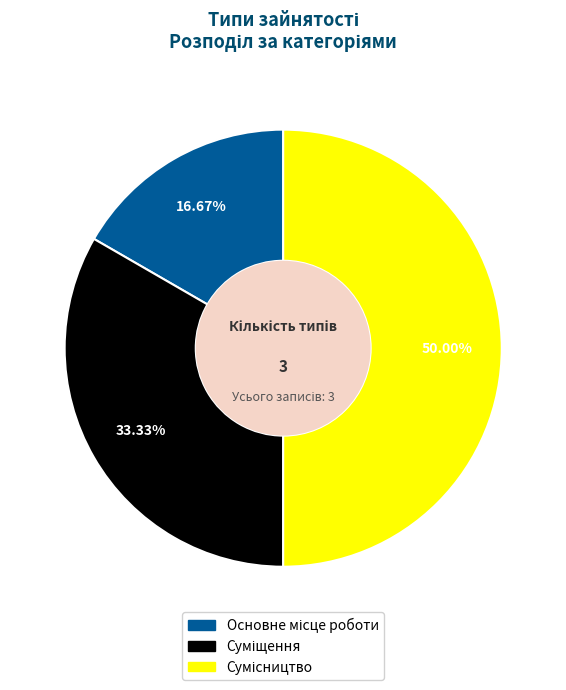

Rank the categories by value from highest to lowest.

Сумісництво, Суміщення, Основне місце роботи